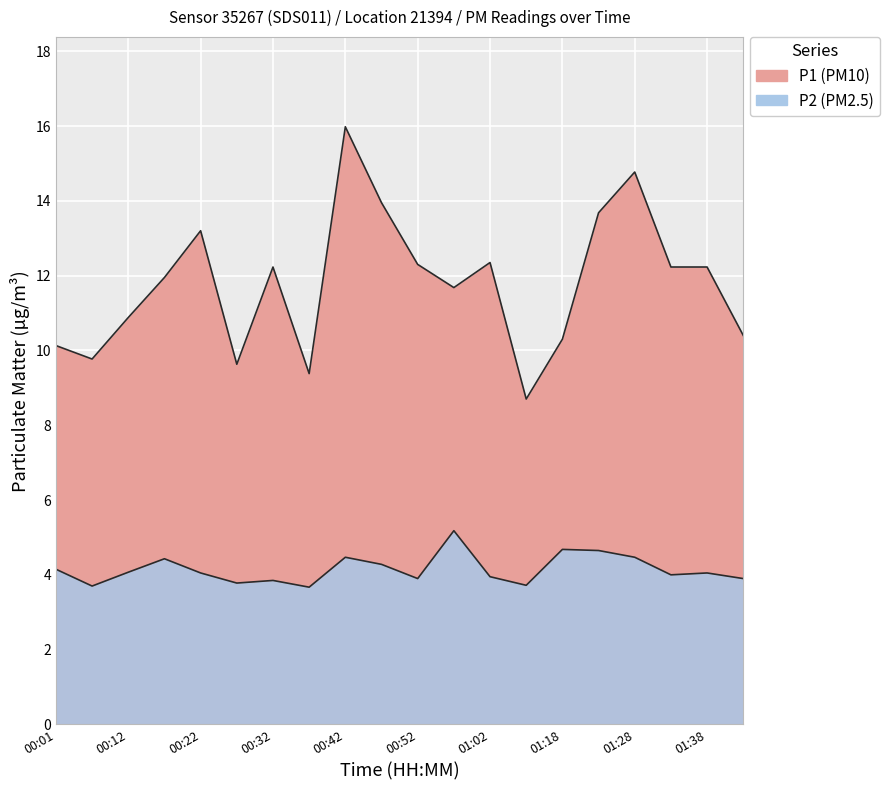

What is the label of the 9th point from the left?

00:42